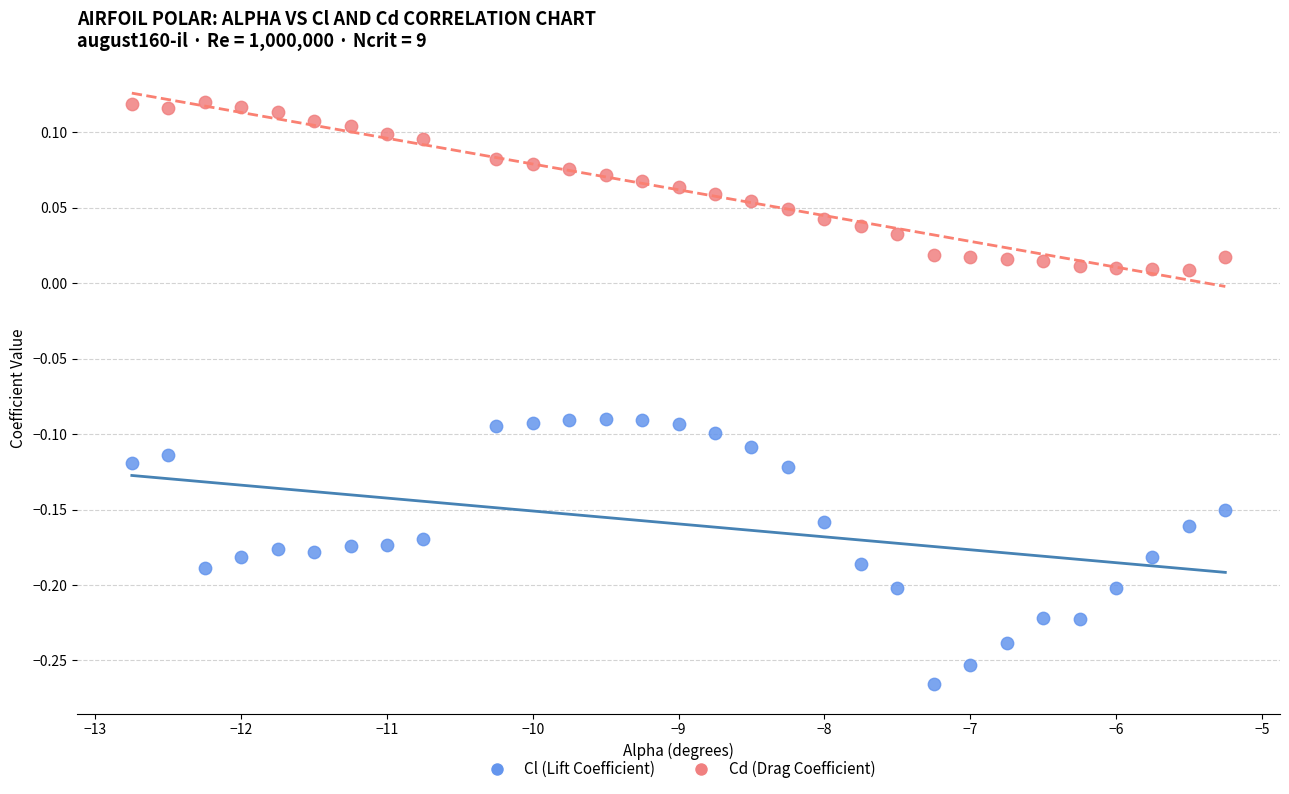

Which series contains the highest Y value?

Cd (Drag Coefficient)